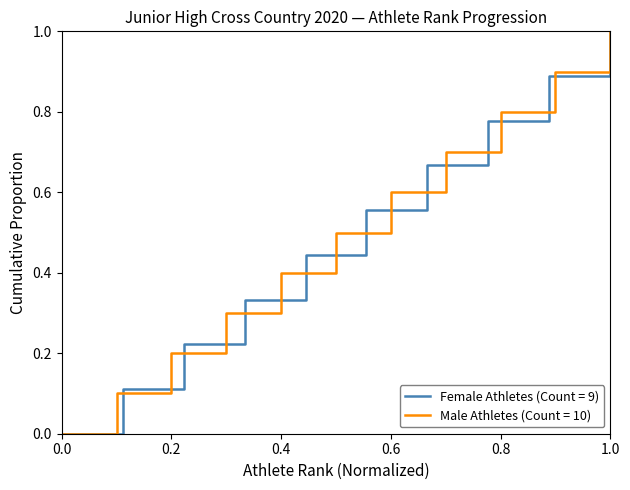

Is this an area chart (filled region under the line)?

No